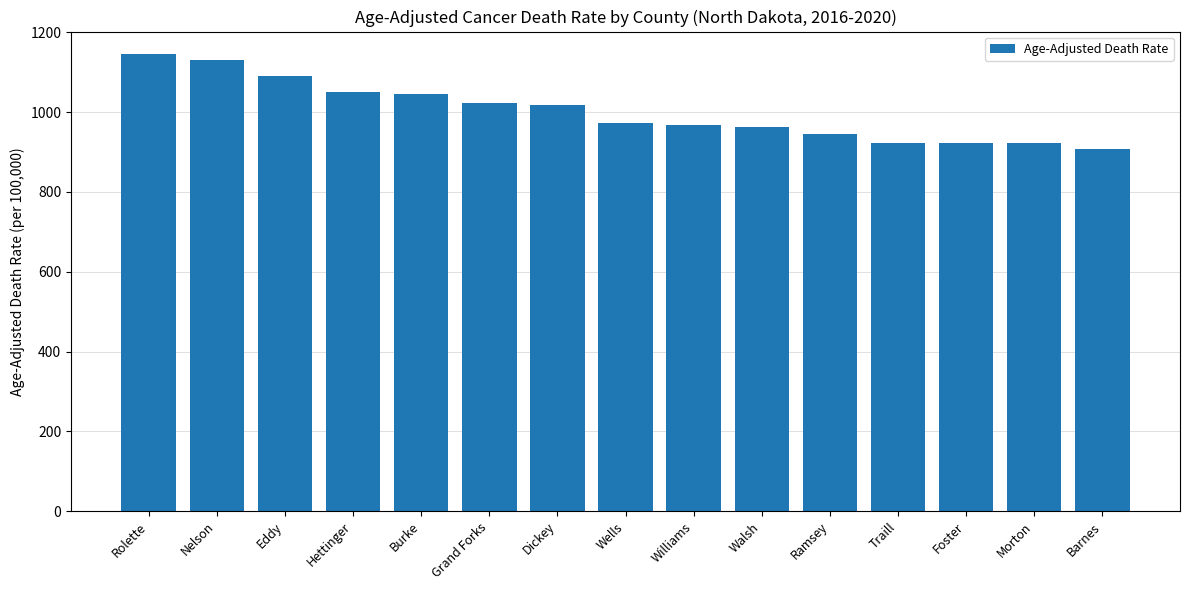

How many bars are there in total?

15